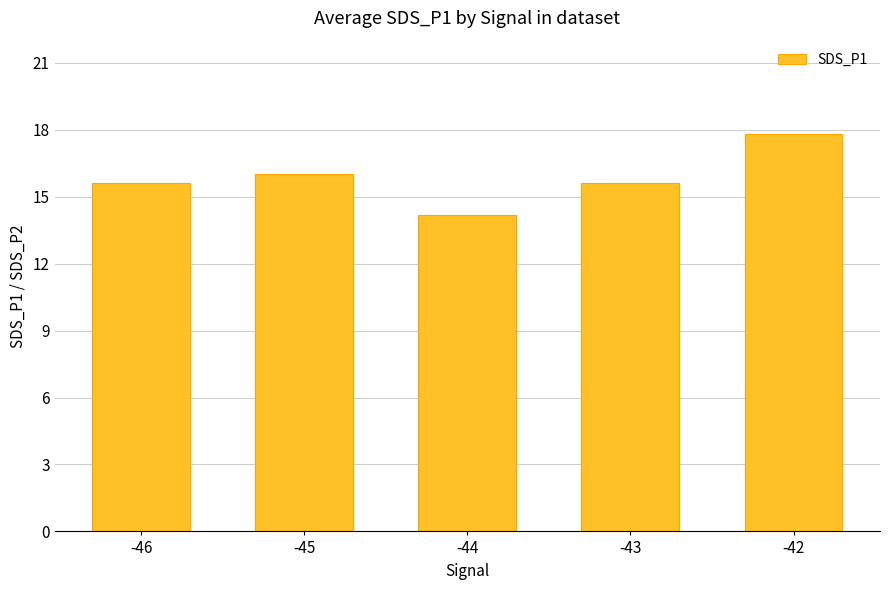

Which has a higher value, -42 or -43?

-42